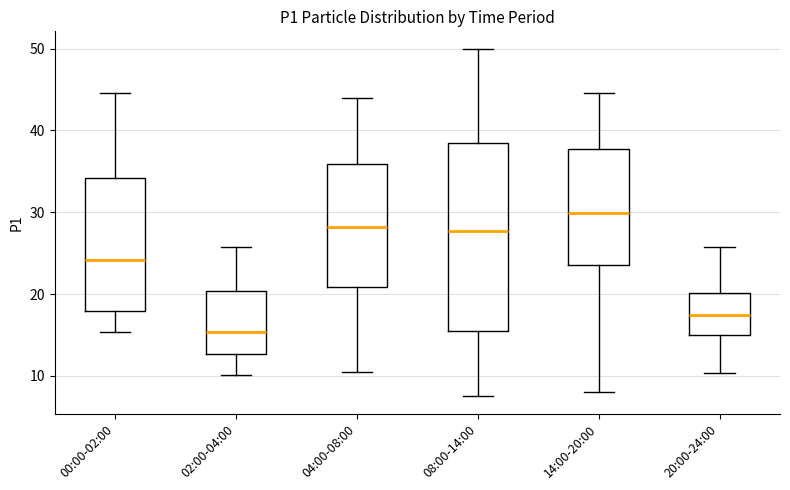

Where is the upper edge of the box for 20:00-24:00 on the y-axis? The values are not printed on the chart, so give them approximately, as read against the axis.

20